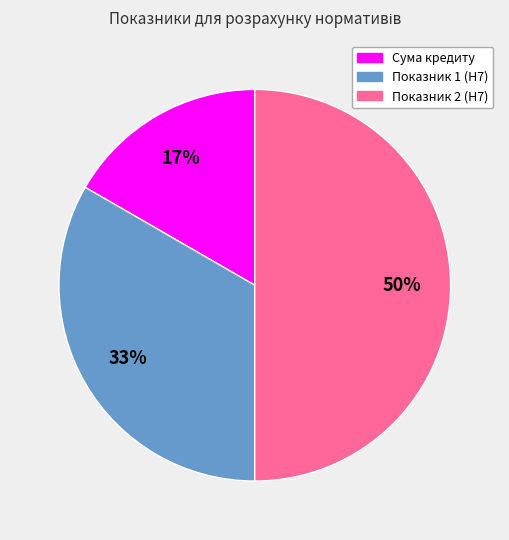

To the nearest percent, what percentage of the pie is Показник 1 (Н7)?

33%